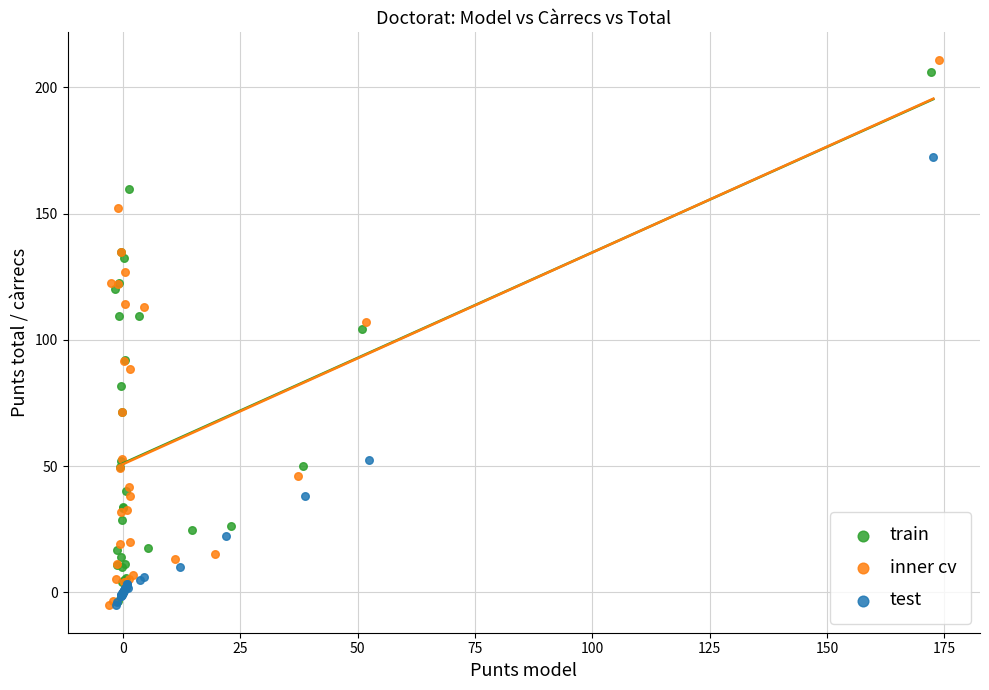

What are all the series names shown in the legend?

train, inner cv, test